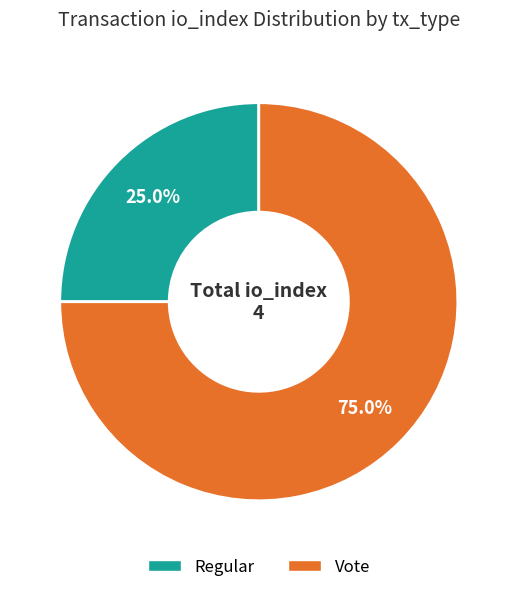

Is there a majority slice in this chart?

Yes